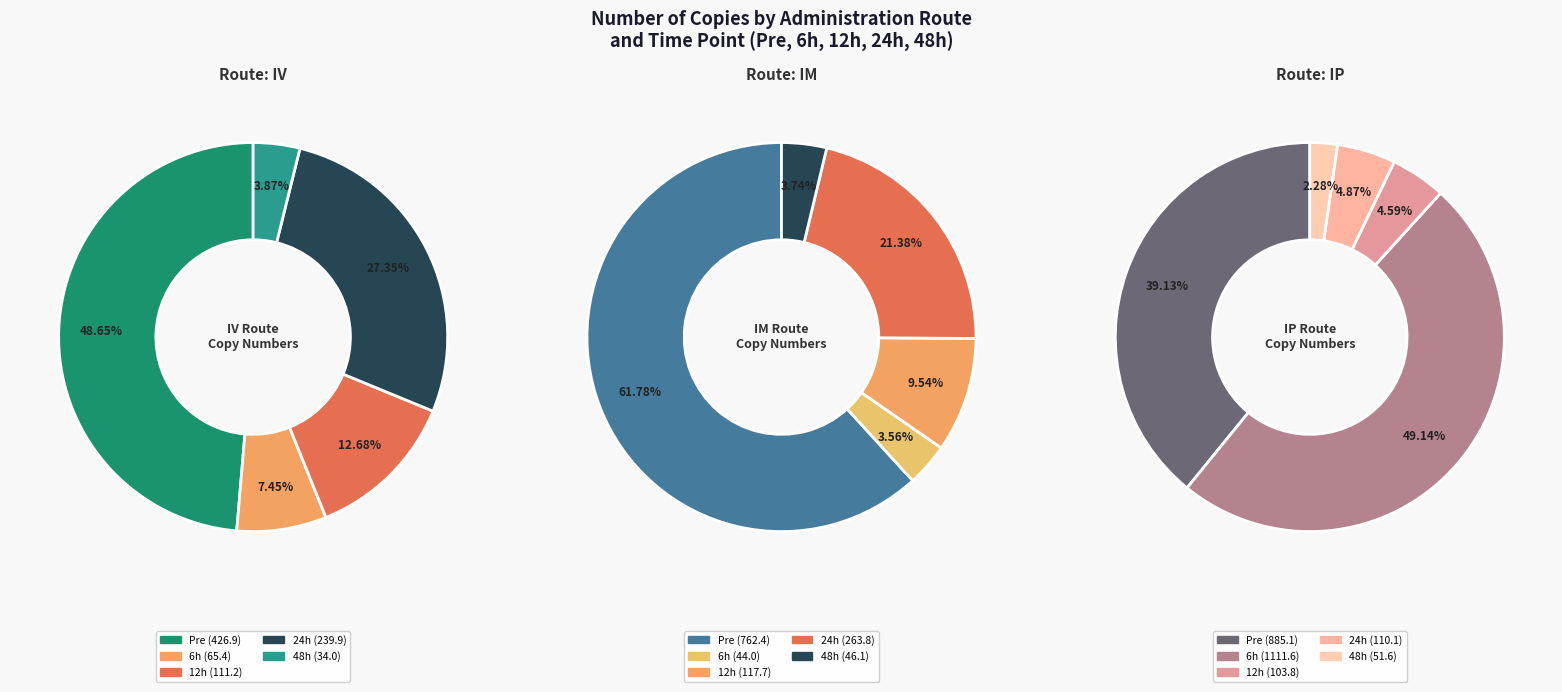

The 6h slice represents 4% of the pie. True or false?

True